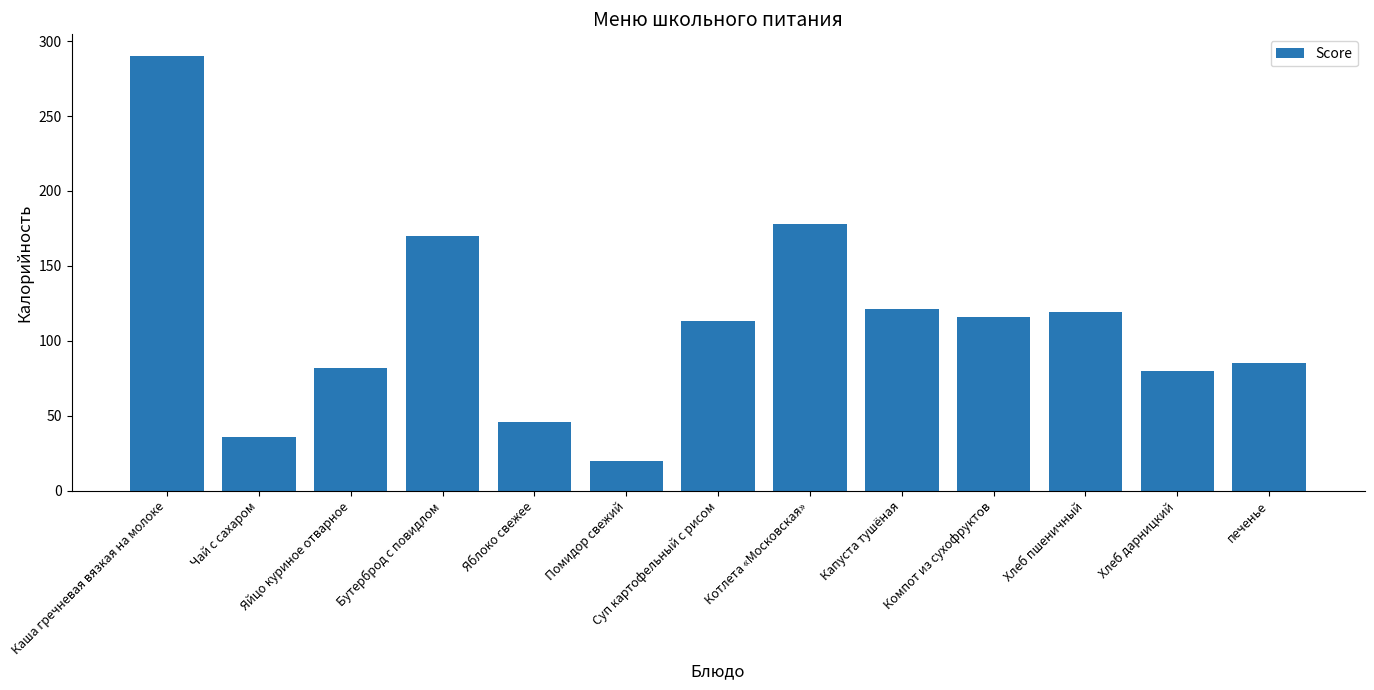

Reading left to right, extract all data points from this chart.

290	36	82	170	46	20	113	178	121	116	119	80	85